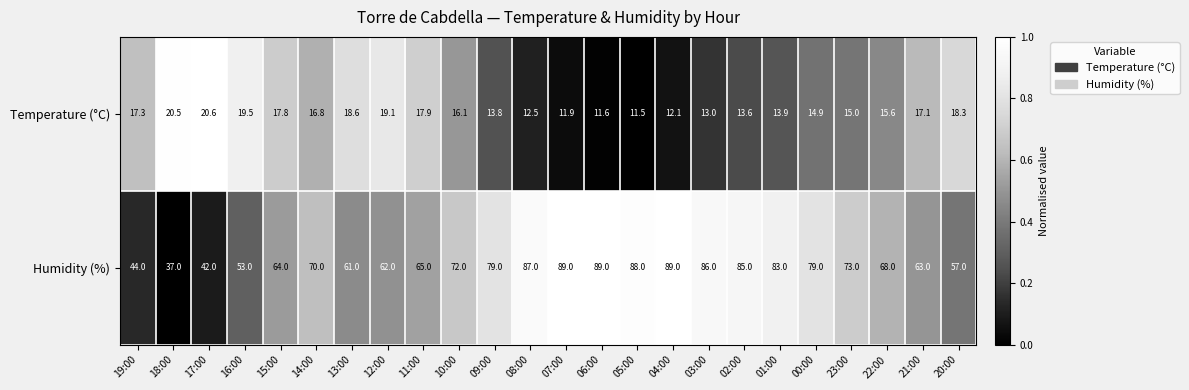

Where is Humidity (%) nearest to the value 63?

21:00